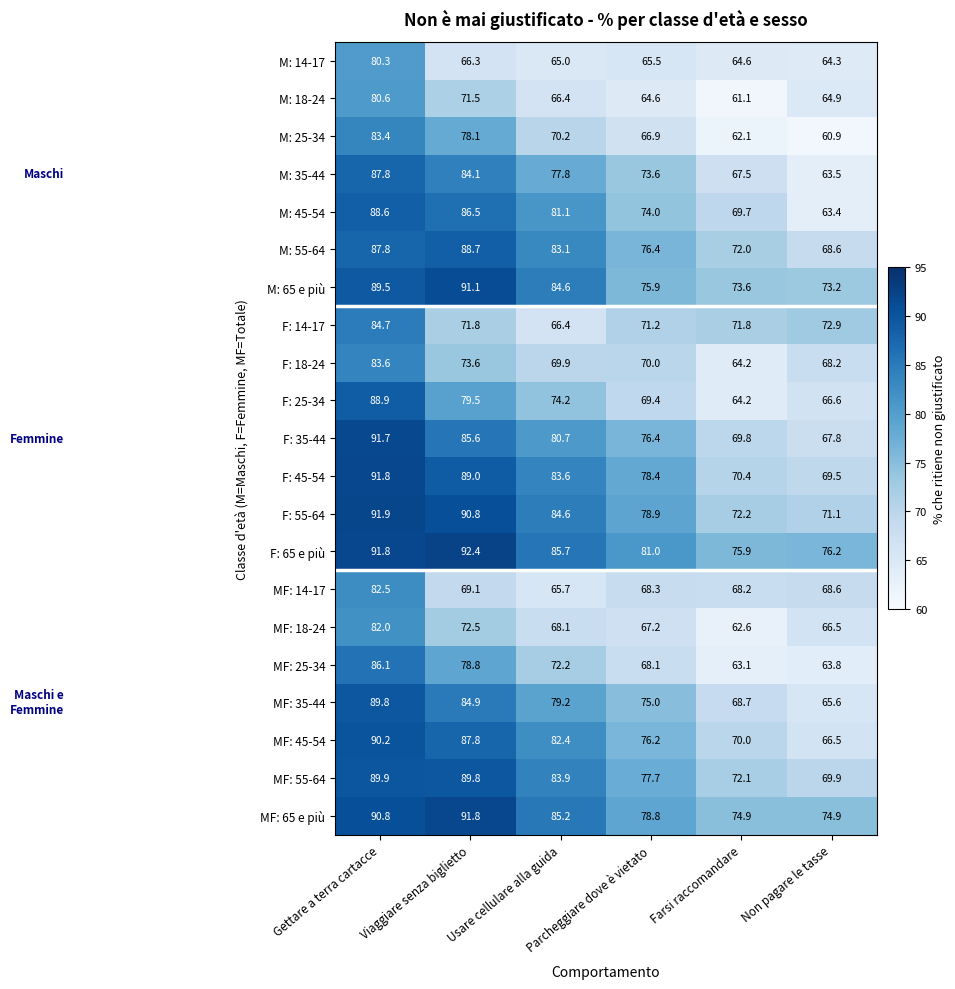

What is the sum of all MF: 45-54 values?

473.1